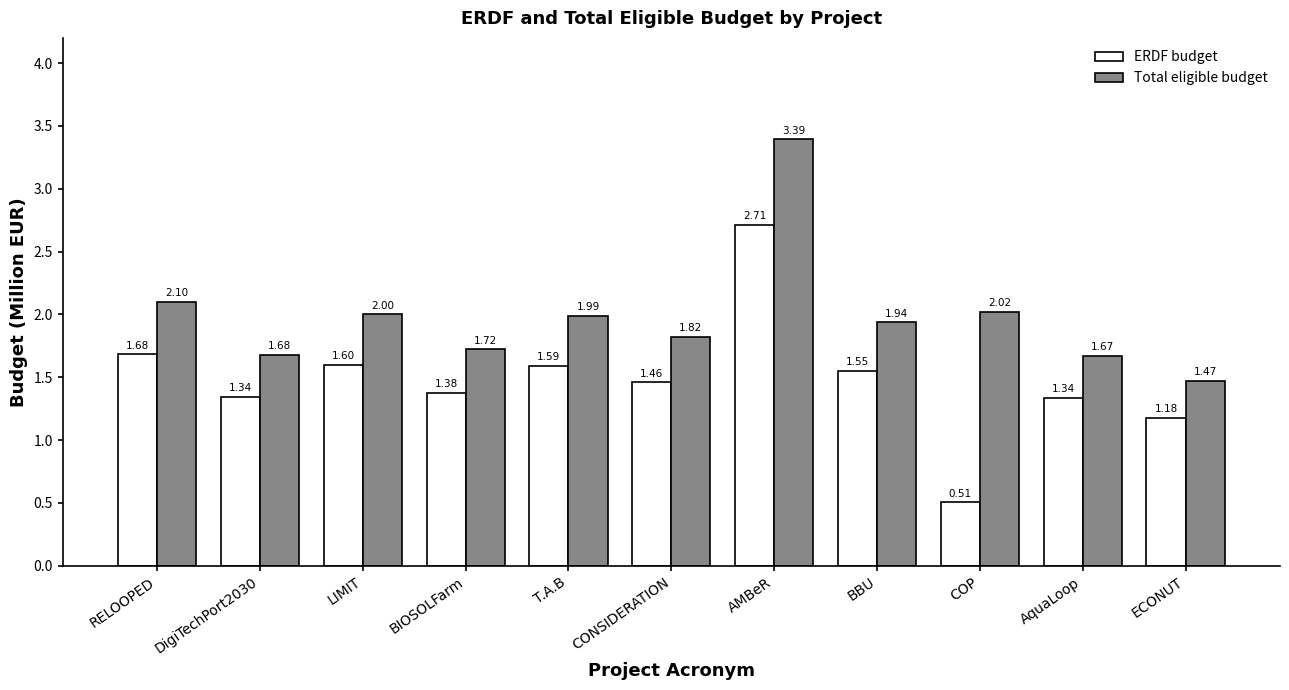

At which label is ERDF budget closest to 1?

ECONUT